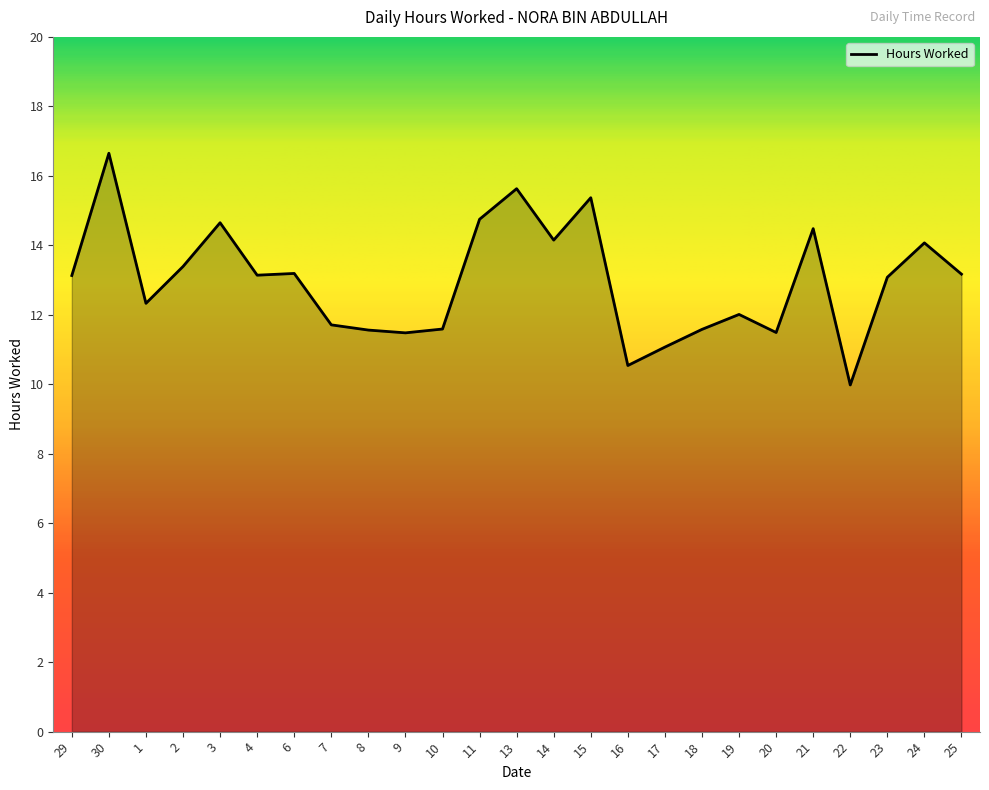

What position from the right is 19?

7